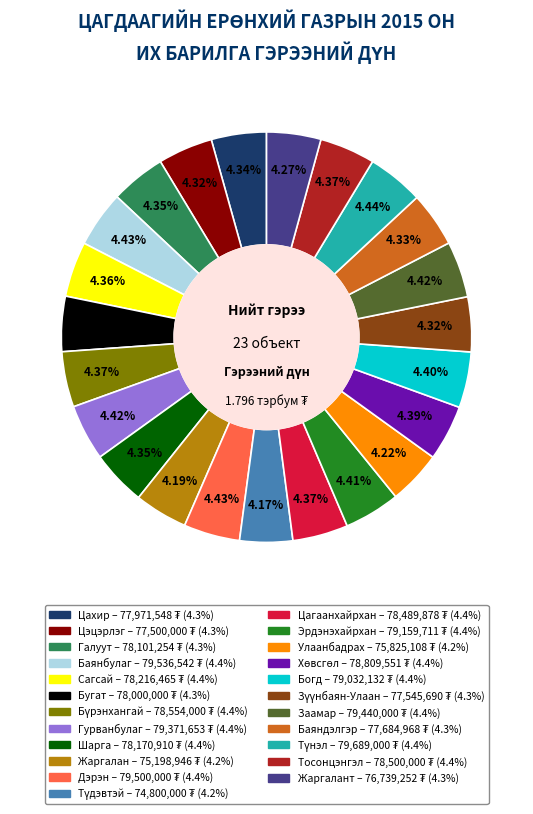

How many slices are in this pie chart?

23